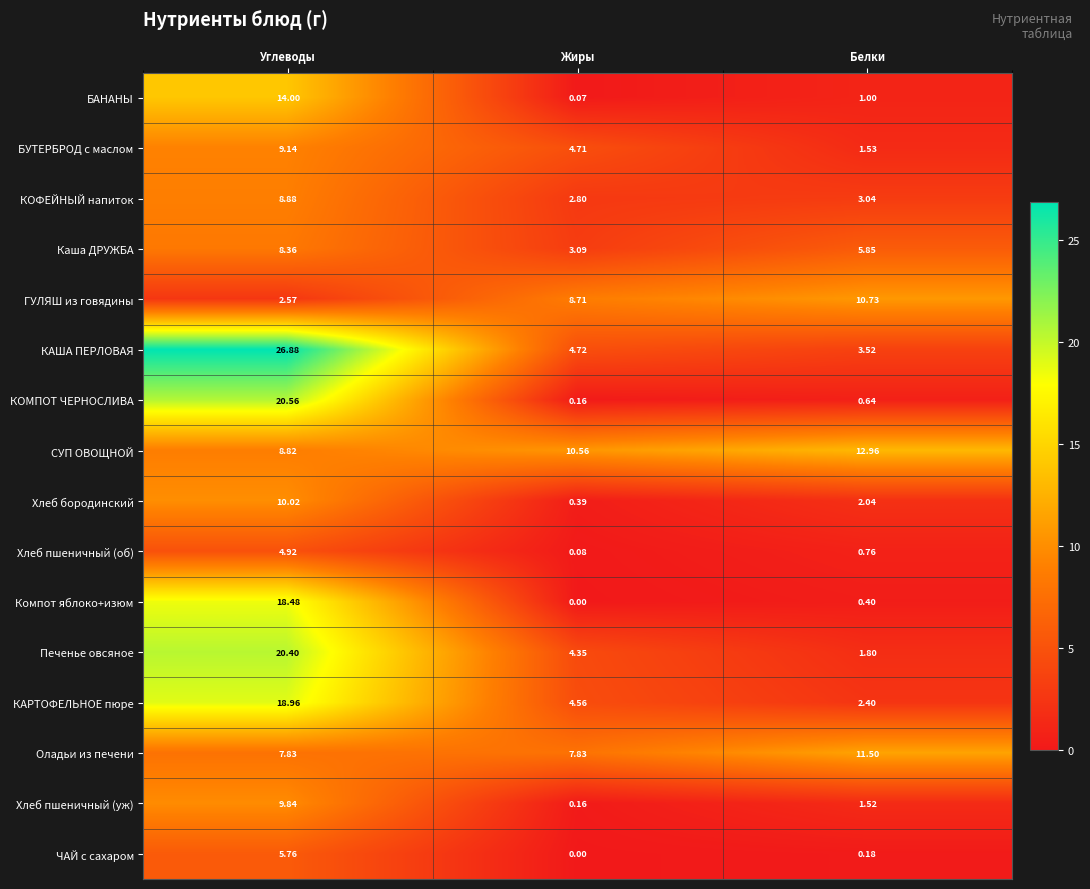

What is the maximum value shown in the chart?

26.9